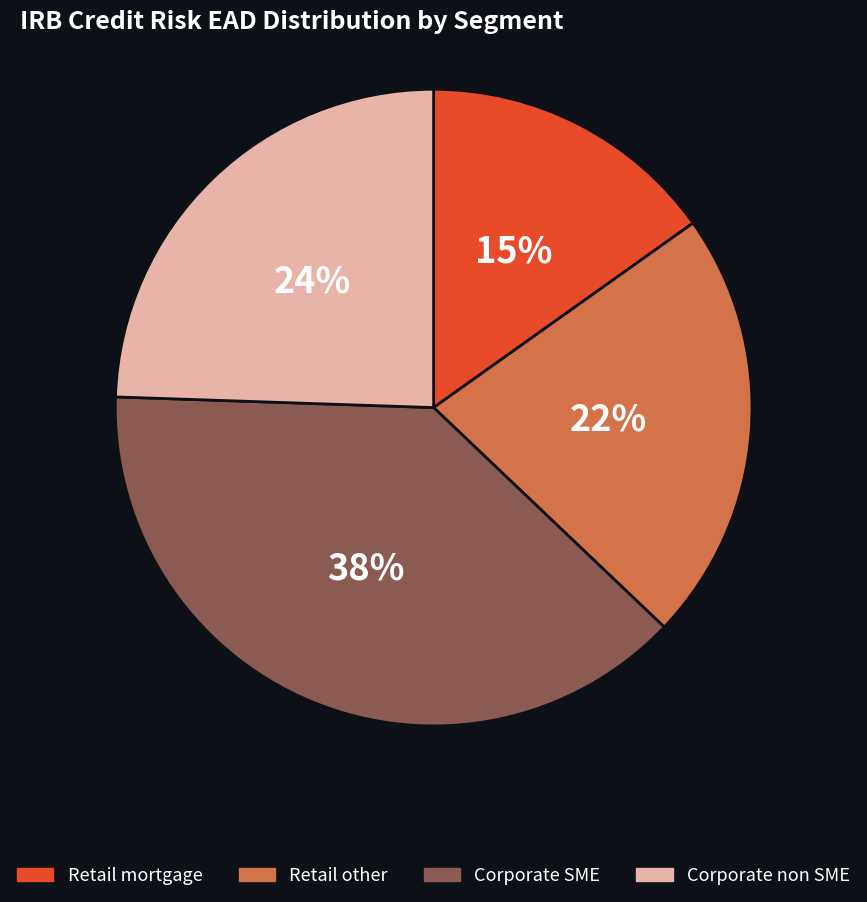

How many segments does this pie chart have?

4